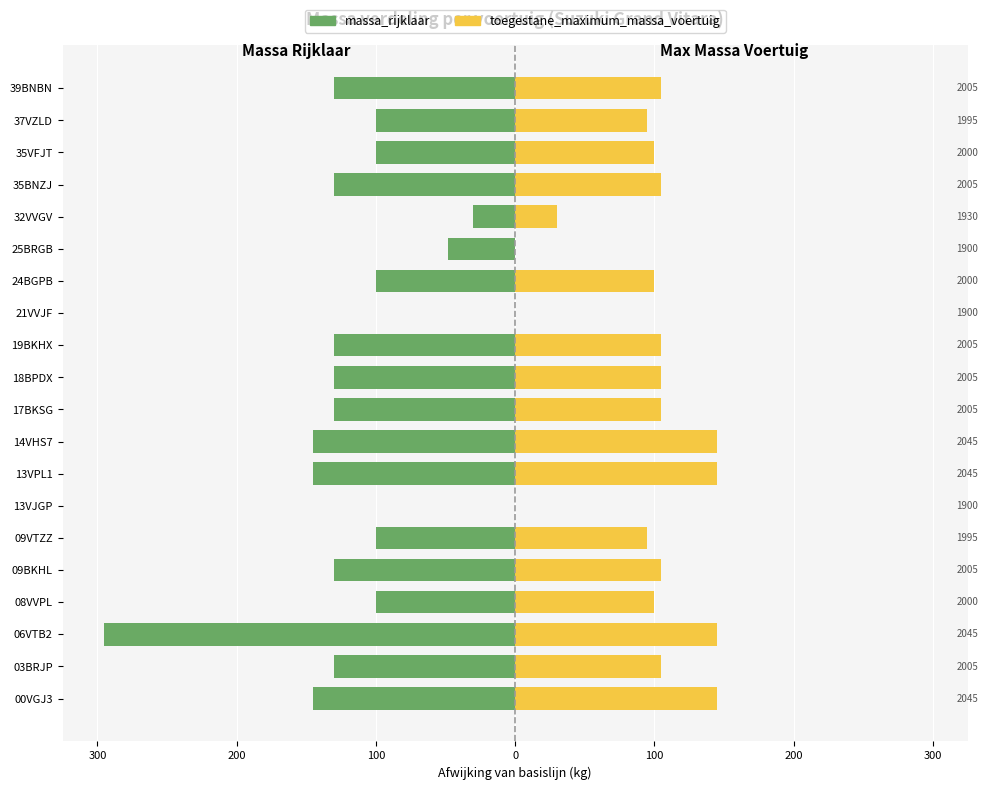

Reading left to right, extract all data points from this chart.

massa_rijklaar: -145	-130	-295	-100	-130	-100	0	-145	-145	-130	-130	-130	0	-100	-48	-30	-130	-100	-100	-130
toegestane_maximum_massa_voertuig: 145	105	145	100	105	95	0	145	145	105	105	105	0	100	0	30	105	100	95	105